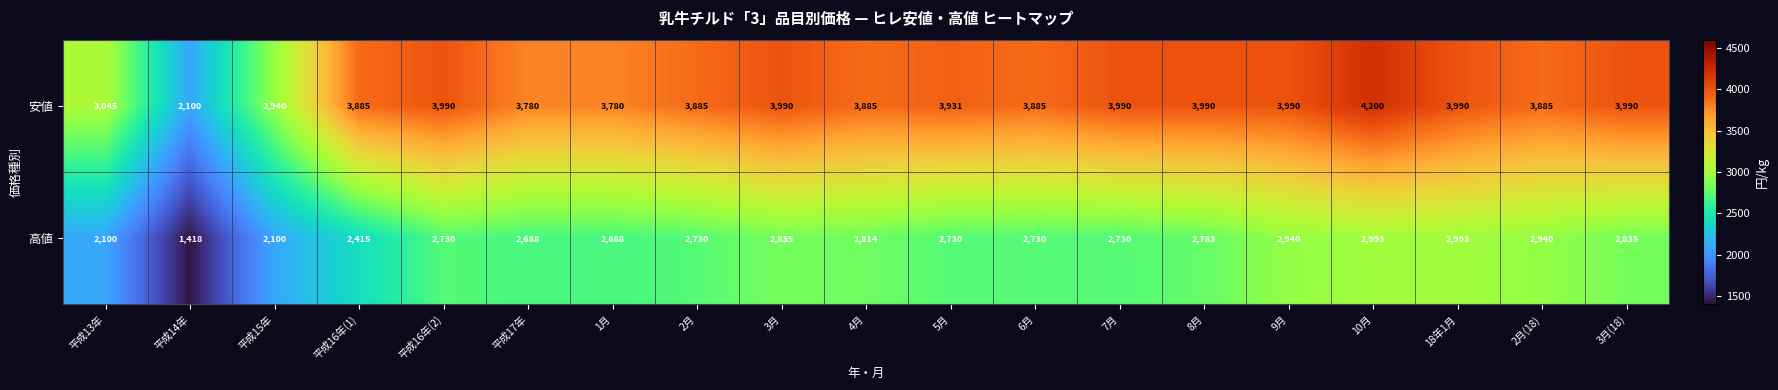

Rank the series at 5月 from lowest to highest value.

高値, 安値